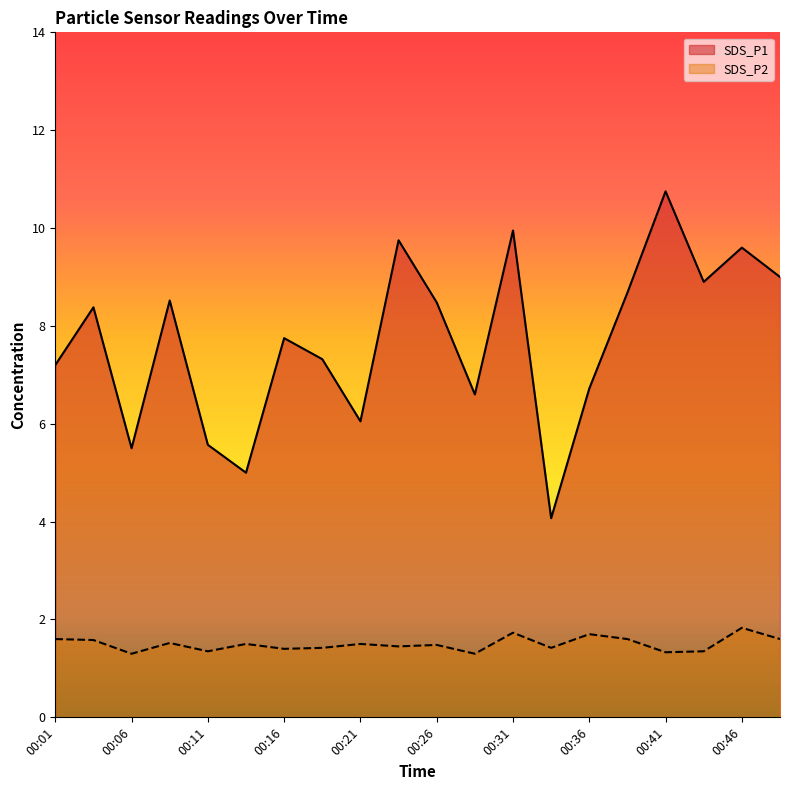

True or false: SDS_P2 has more than 2 points higher than both neighbors.

True